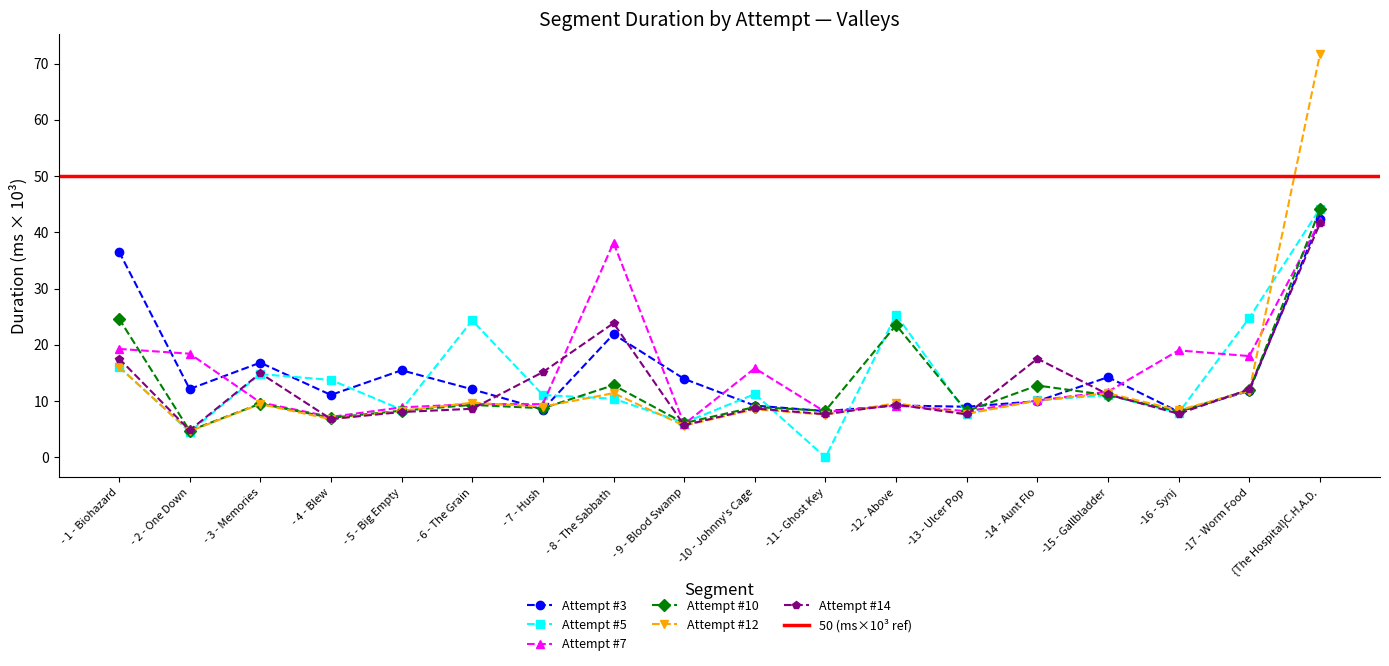

How many distinct data groups are displayed?

6